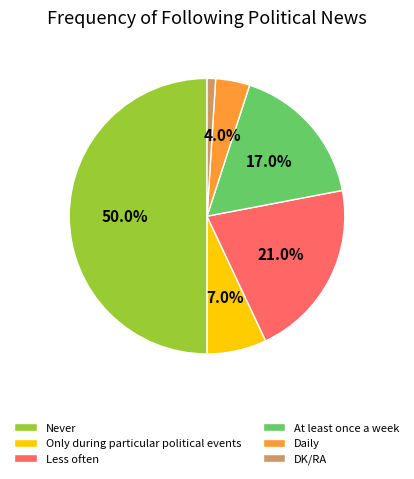

How many slices are in this pie chart?

6